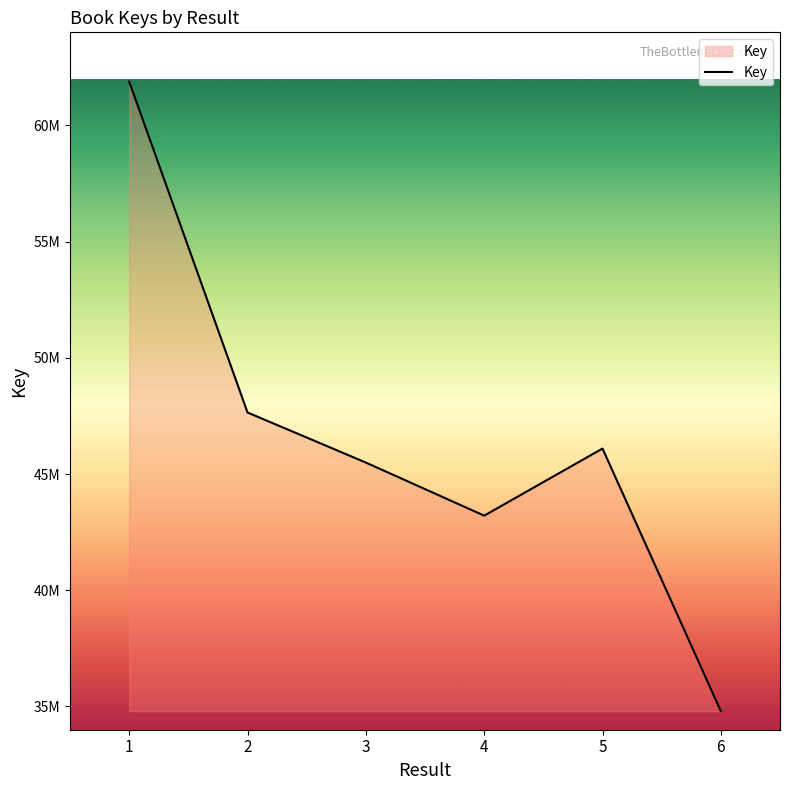

Rank the categories by value from highest to lowest.

1, 2, 5, 3, 4, 6